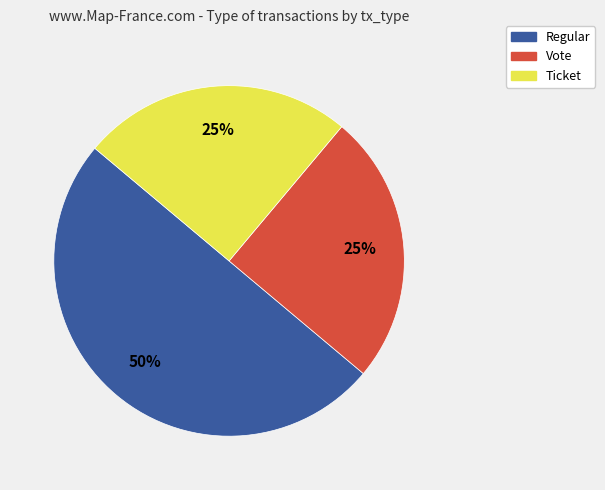

To the nearest percent, what is the difference between the largest and smallest slice percentages?

25%